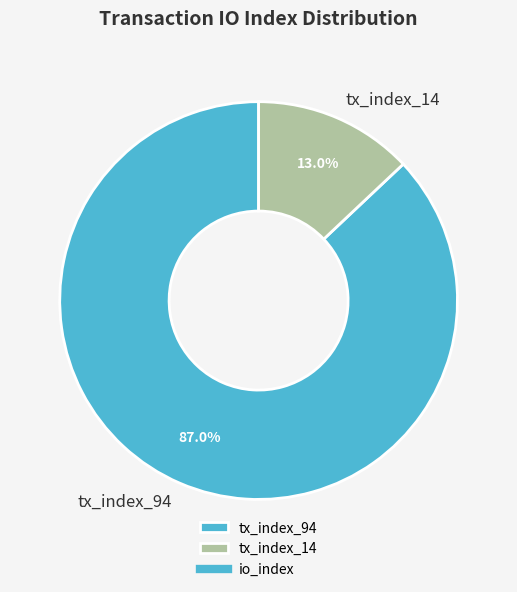

Is tx_index_94 the majority of the pie?

Yes